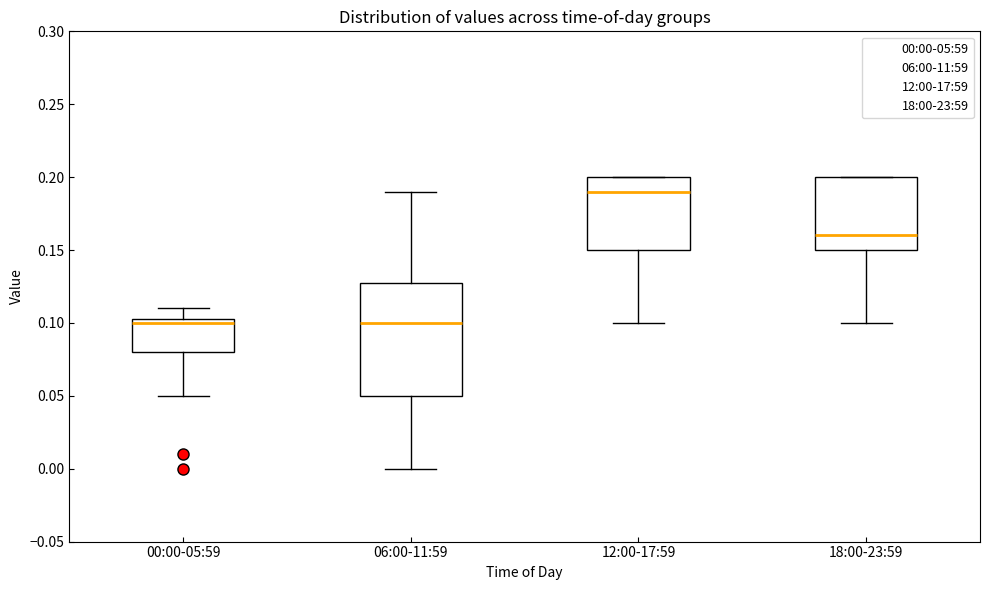

Reading left to right, read every box against the y-axis: the position of its median line, the range the box covers, and the ends of its whiskers. The values are not printed on the chart, so give them approximately, as read against the axis.

00:00-05:59: median 0.100, box 0.080 to 0.105, whiskers 0.050 to 0.110
06:00-11:59: median 0.100, box 0.050 to 0.130, whiskers 0.000 to 0.190
12:00-17:59: median 0.190, box 0.150 to 0.200, whiskers 0.100 to 0.200
18:00-23:59: median 0.160, box 0.150 to 0.200, whiskers 0.100 to 0.200